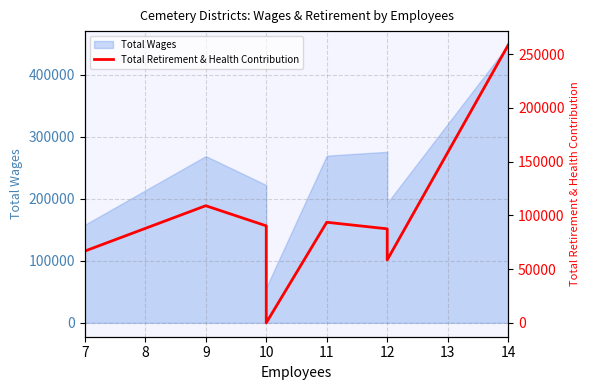

The value at 12 is 20859. True or false?

False